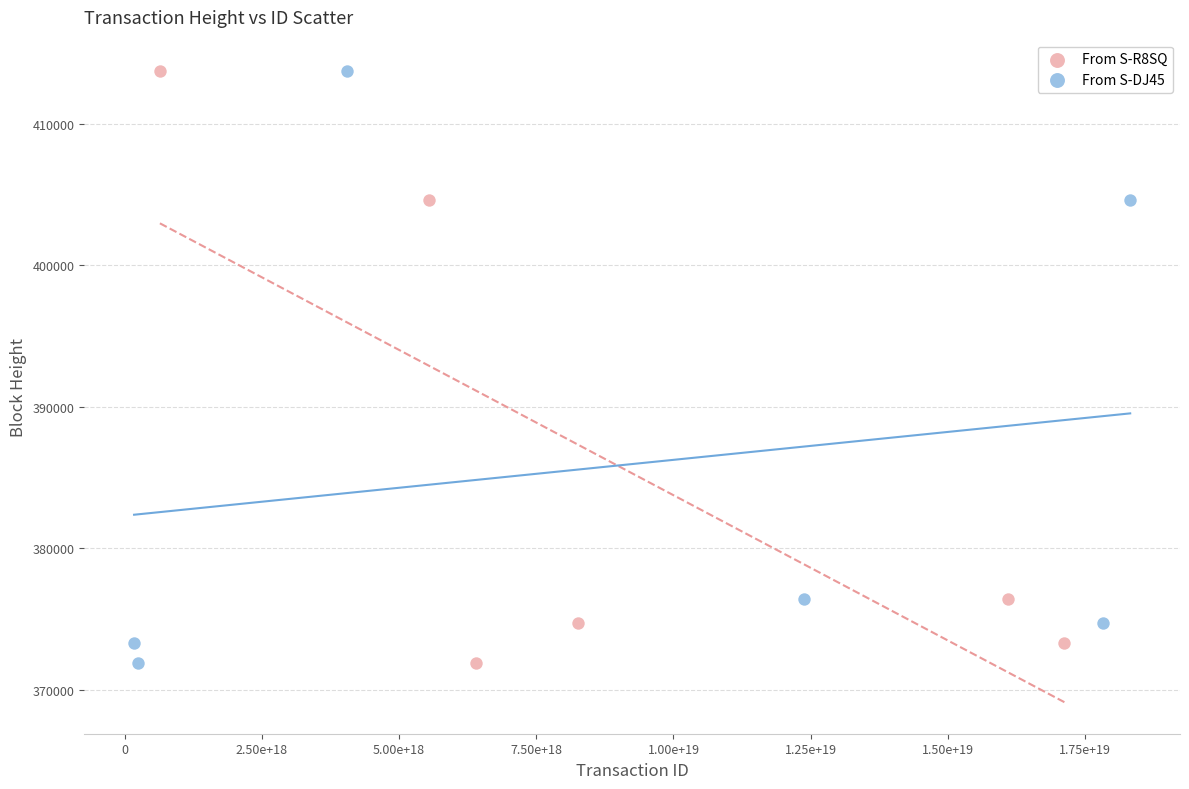

Which series has the largest Y range (max minus min)?

From S-DJ45